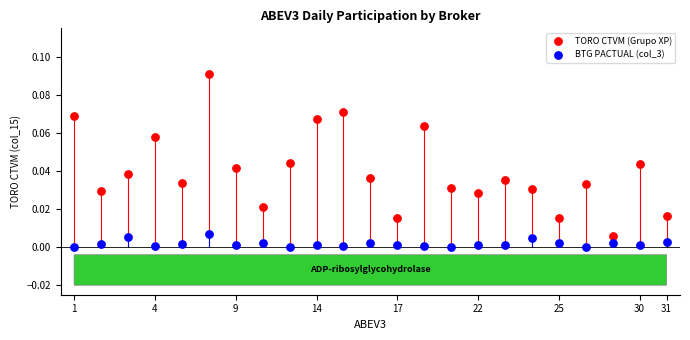

Which series contains the lowest Y value?

BTG PACTUAL (col_3)